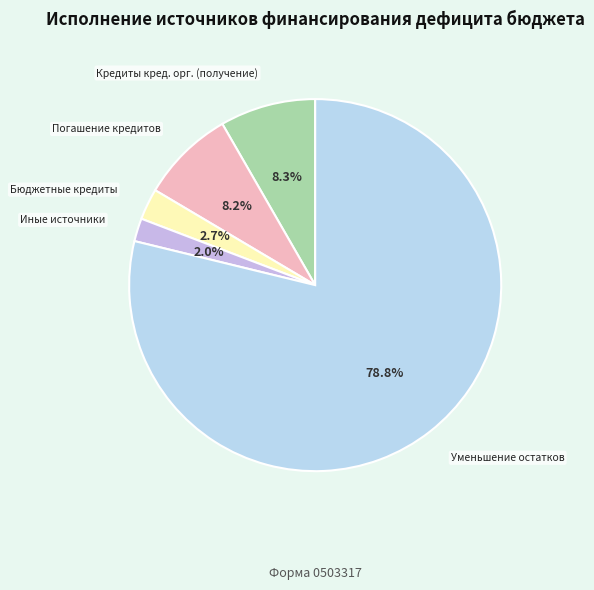

What percentage is NOT represented by Иные источники?

98.0%